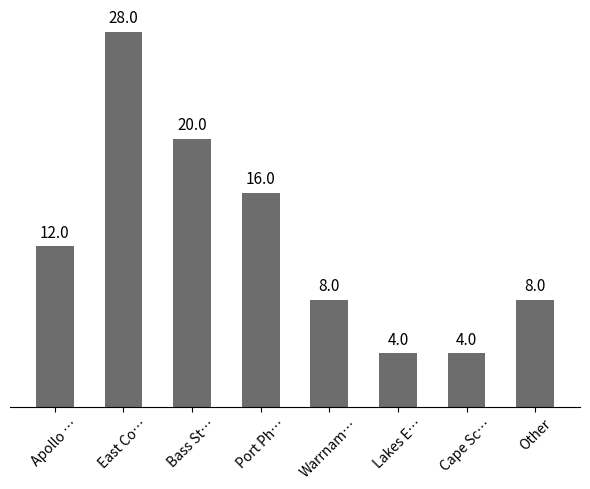

Are the bars grouped side by side (vs. stacked)?

No